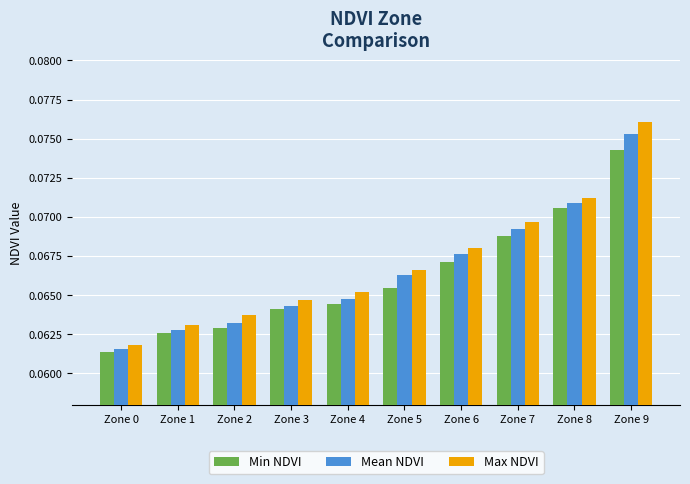

List the labels in order of Max NDVI value, smallest first.

Zone 0, Zone 1, Zone 2, Zone 3, Zone 4, Zone 5, Zone 6, Zone 7, Zone 8, Zone 9